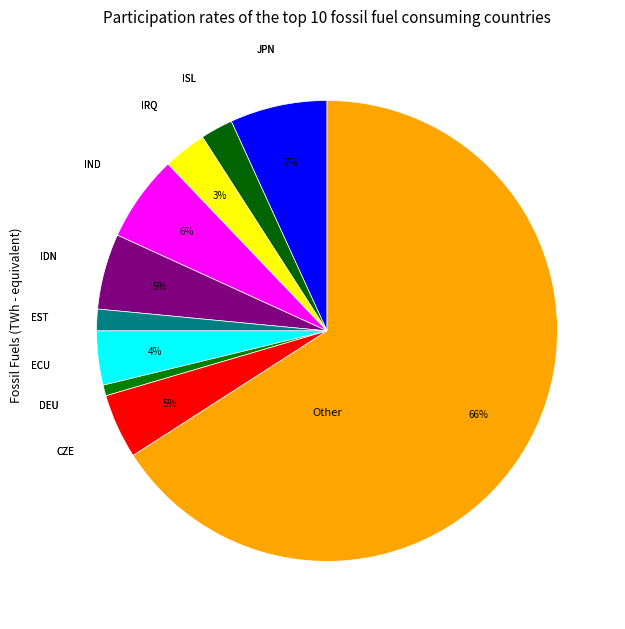

Count the number of slices in the pie.

10